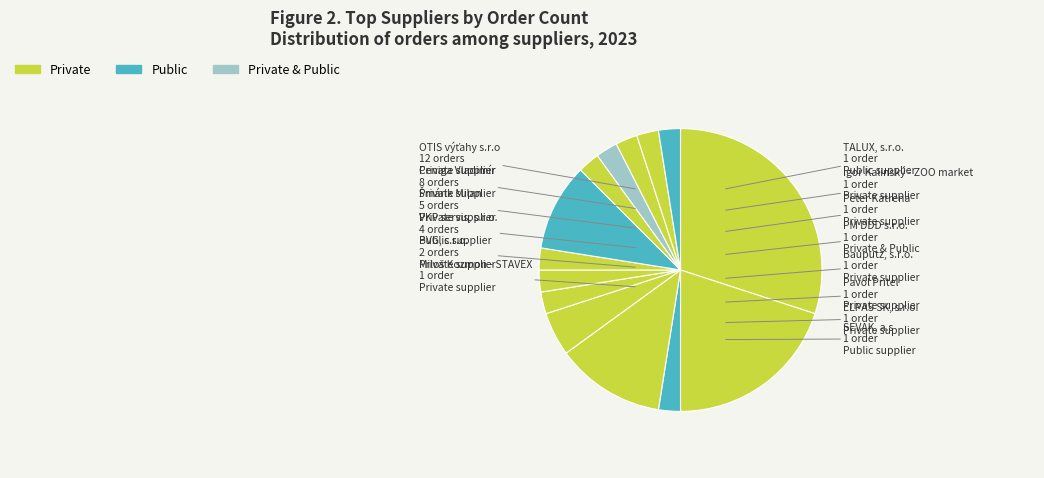

How many slices are in this pie chart?

14